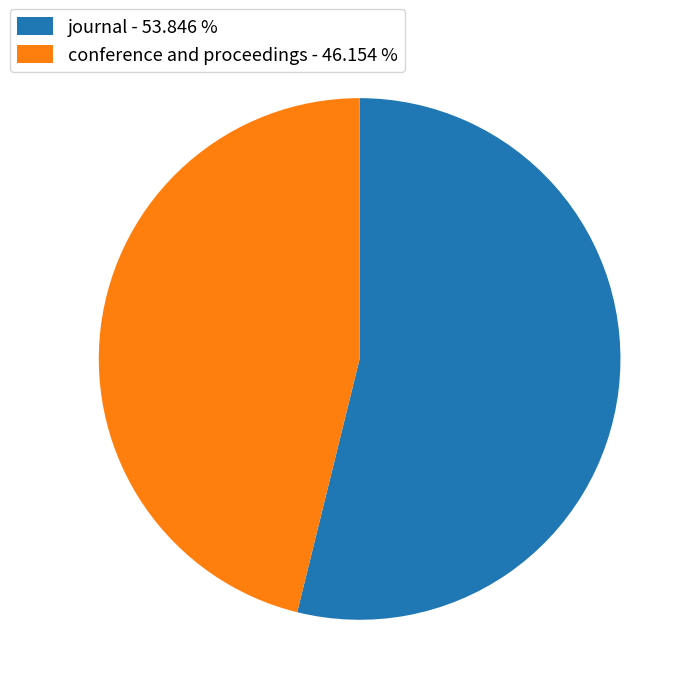

Is the sum of conference and proceedings and journal greater than half?

Yes